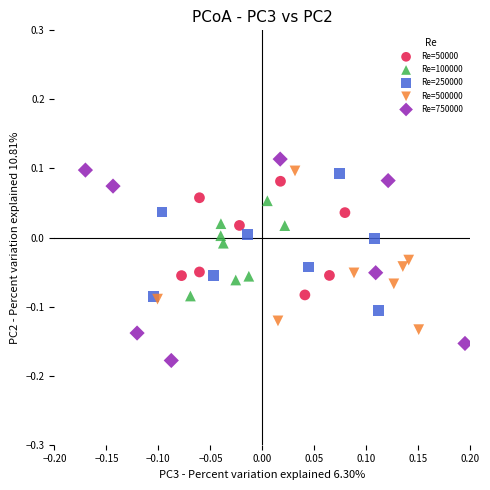

What are all the series names shown in the legend?

Re=50000, Re=100000, Re=250000, Re=500000, Re=750000